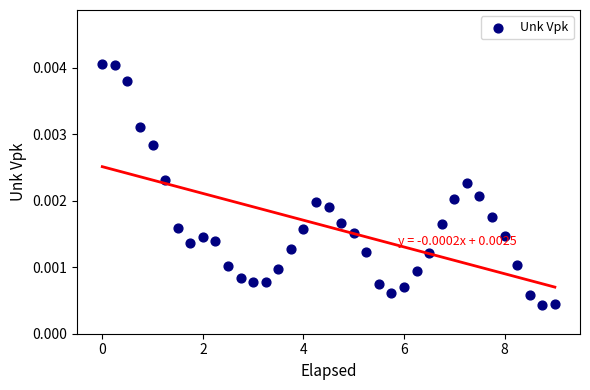

What is the range of X values (max minus min)?

9.0